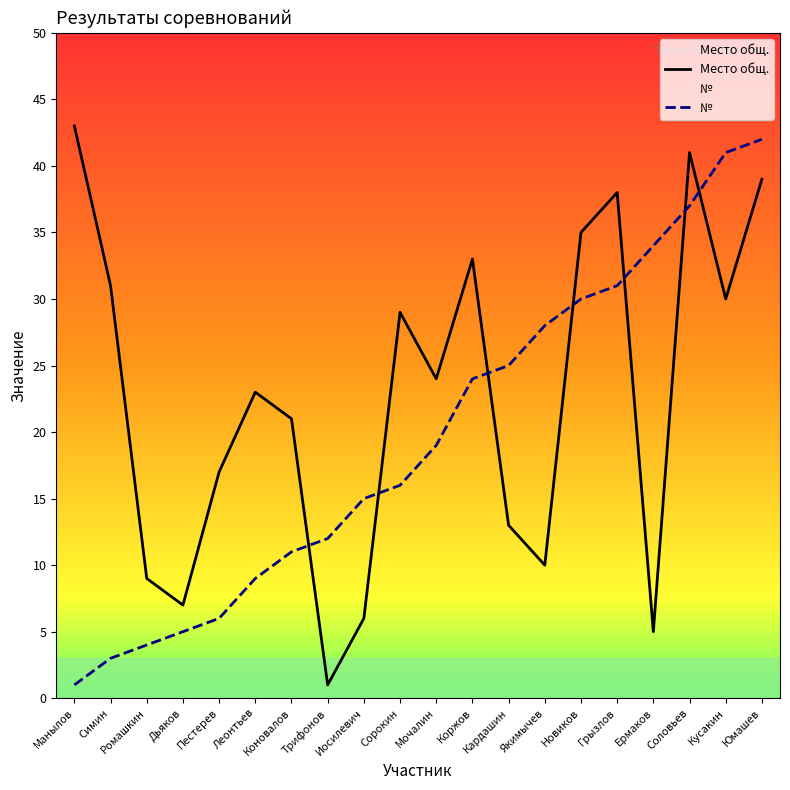

What is the lowest value of the № series?

1